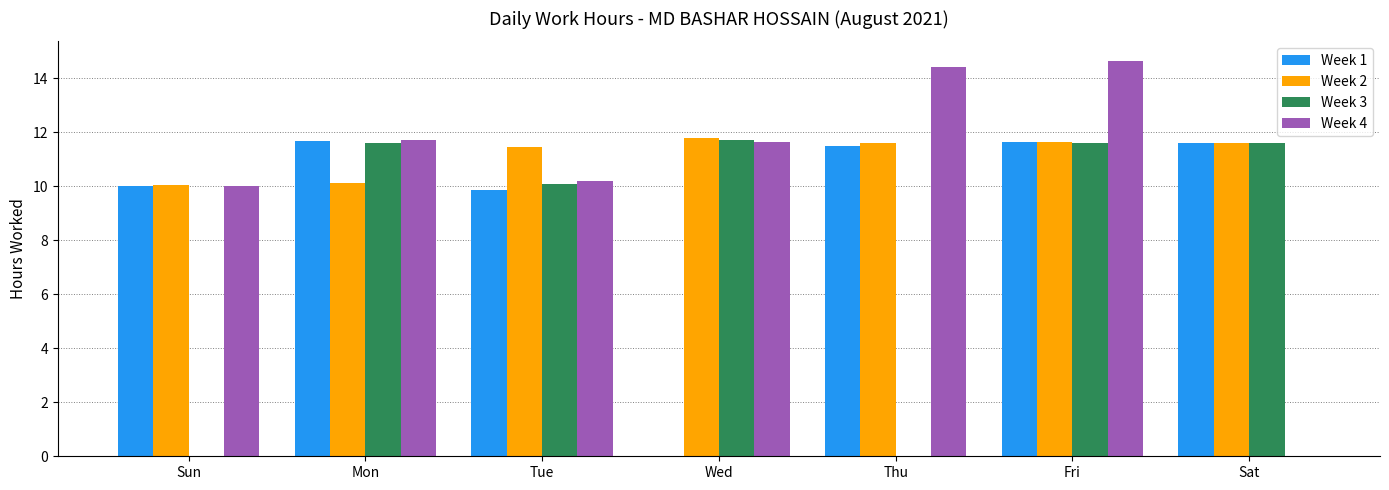

What is the maximum value for Week 4?

14.6